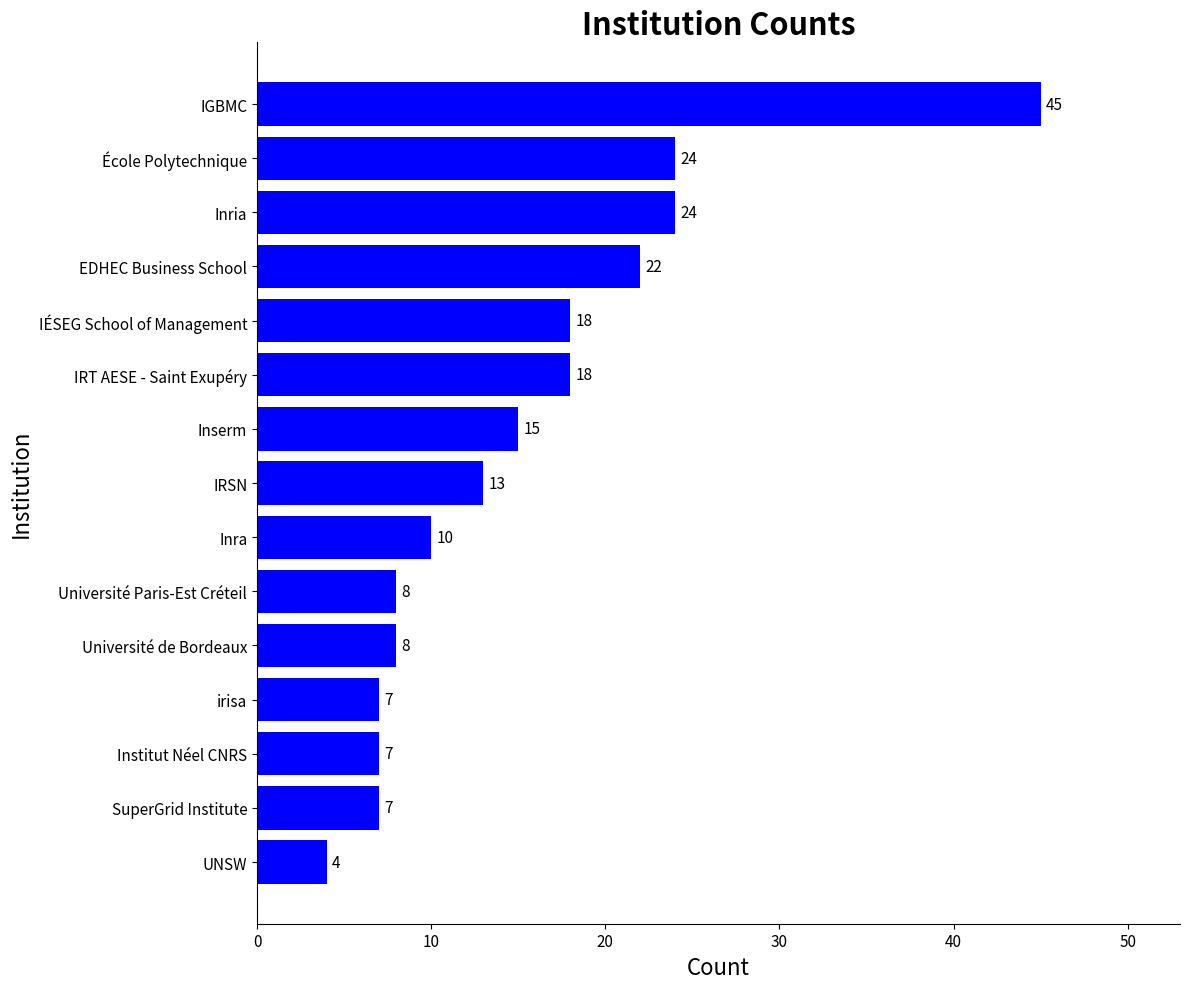

The value at IRSN is 19. True or false?

False